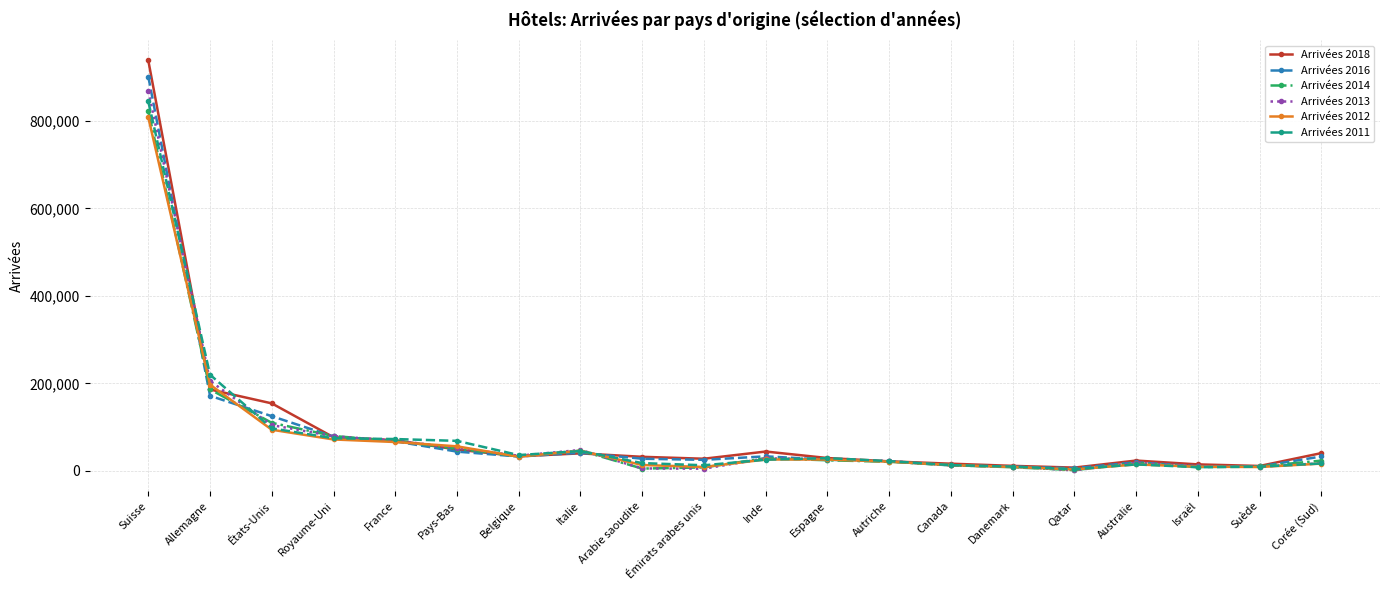

At which category is the sum across all series the highest?

Suisse